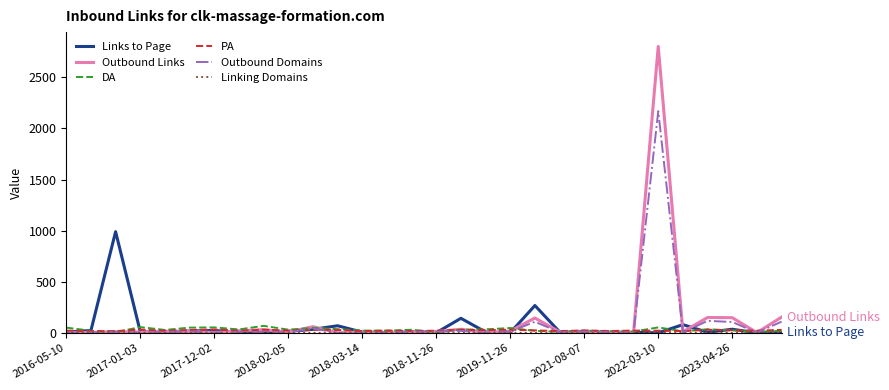

Which series has the largest range (max minus min)?

Outbound Links